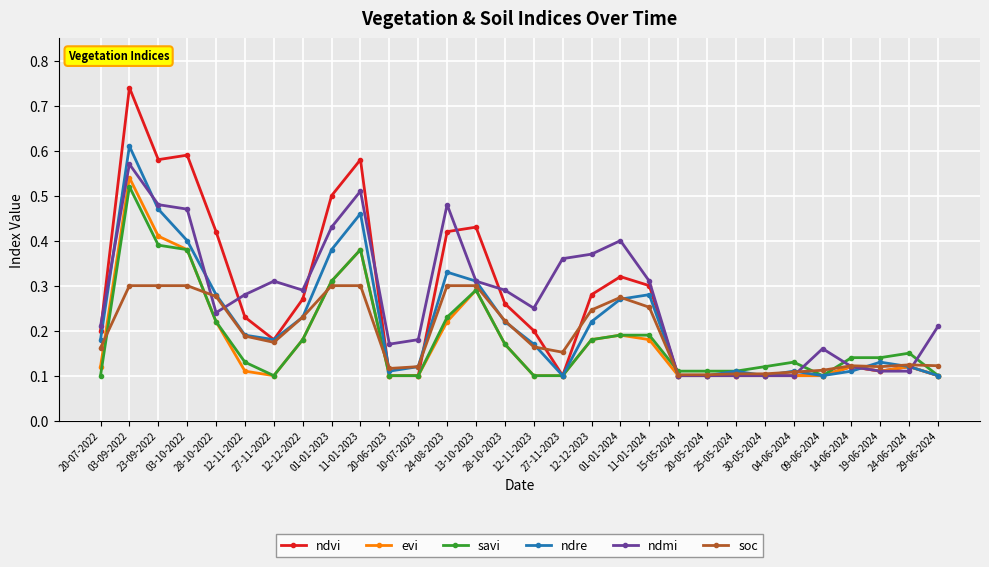

Between 10-07-2023 and 28-10-2023, which series saw the biggest shift?

ndvi